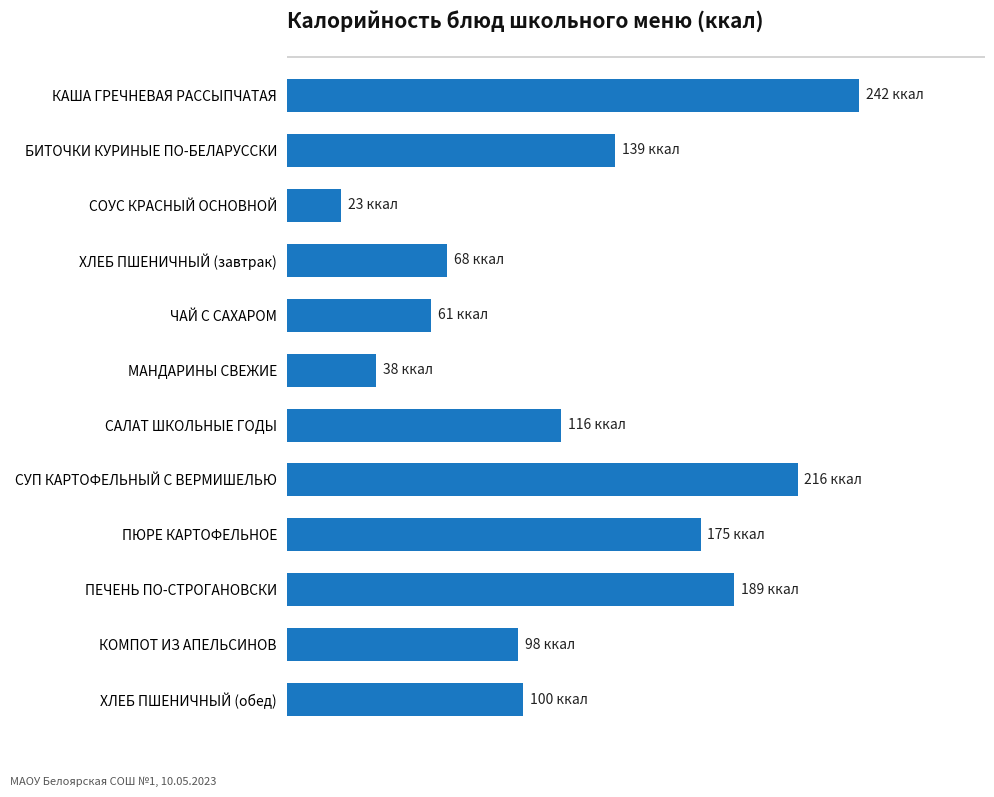

Does the chart contain any negative values?

No